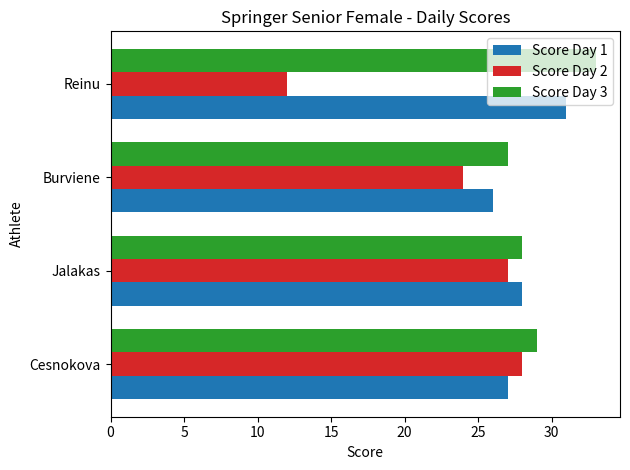

Count the Score Day 3 values in the range 28 to 33.

3